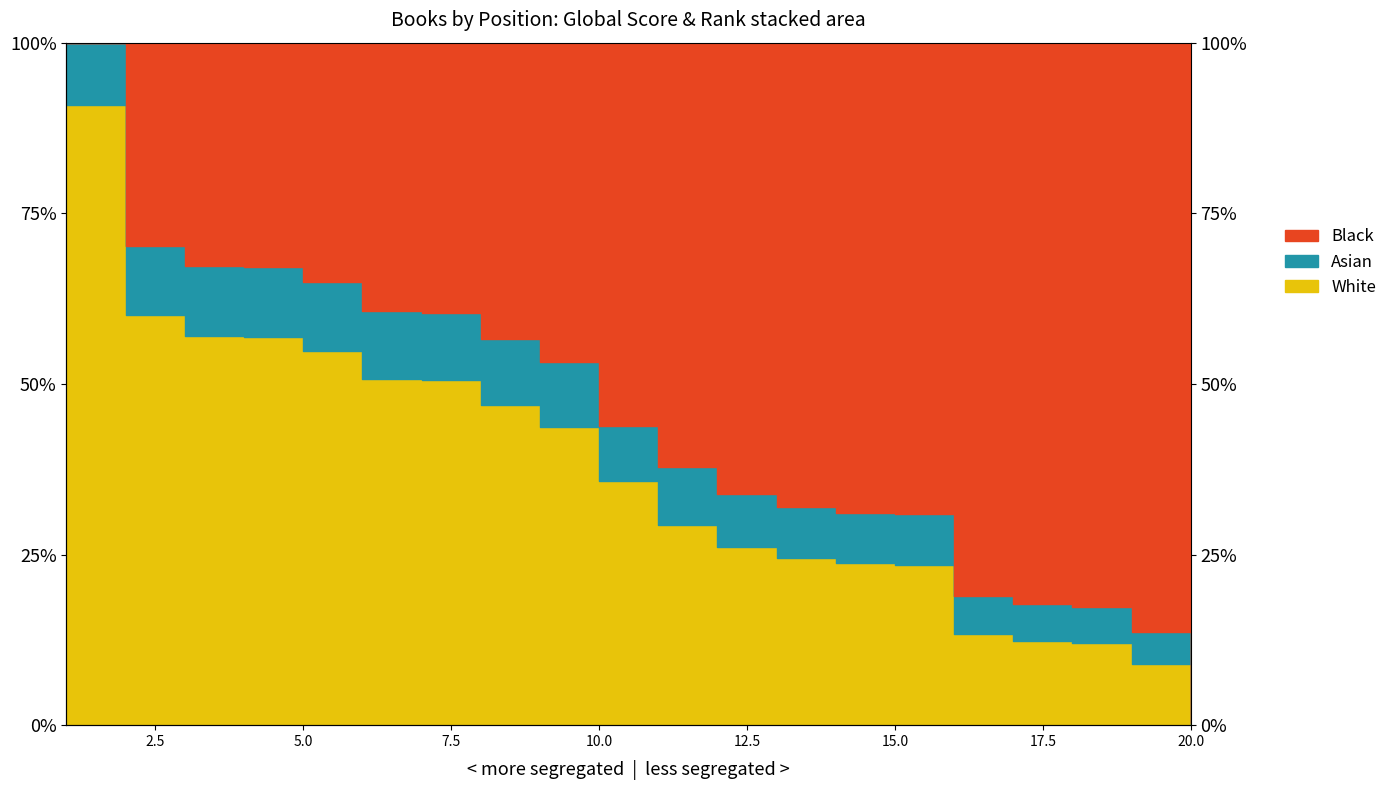

Approximately how many times larger is the value at 12 compared to 9?

0.6